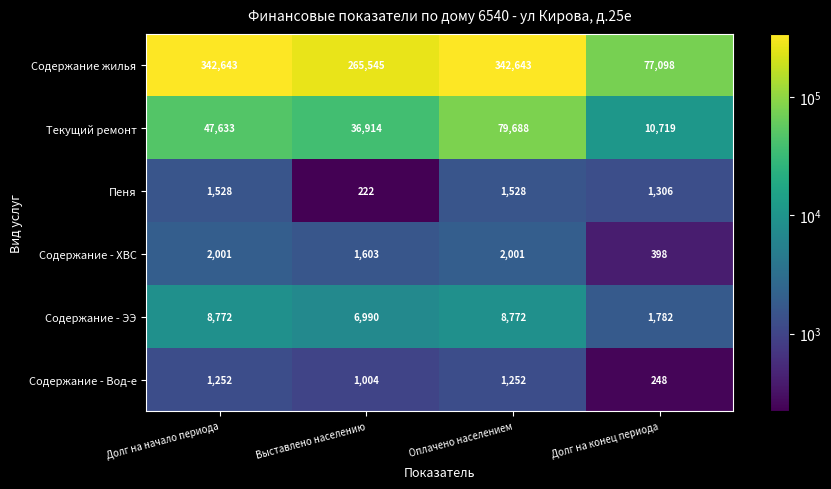

The Содержание - ХВС series shows 3407 at Долг на начало периода. True or false?

False